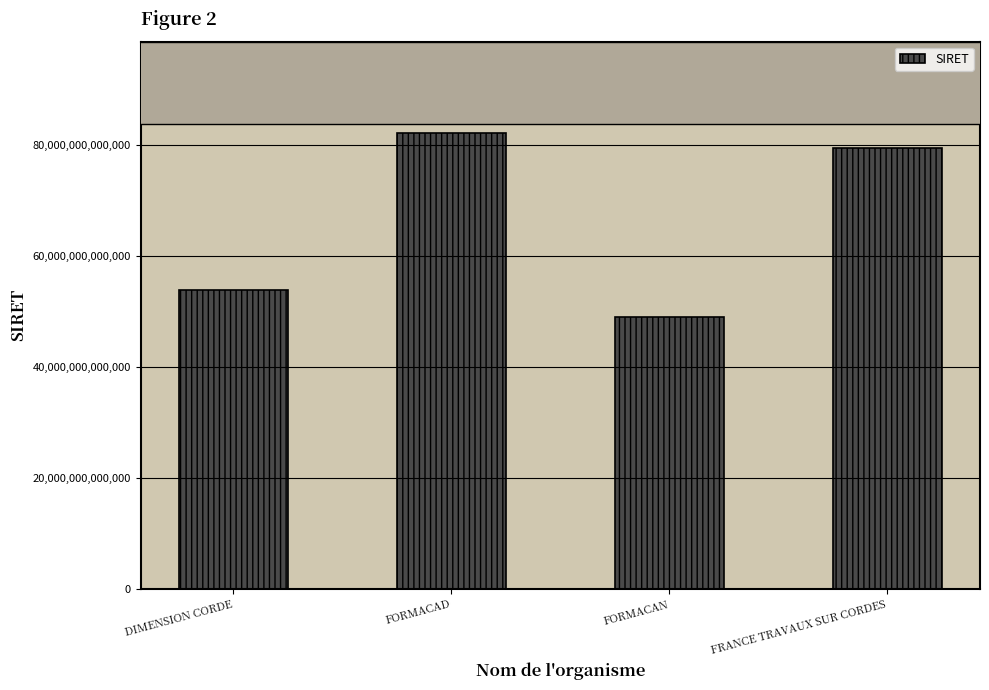

Where does the data first go above 79457083800019?

FORMACAD